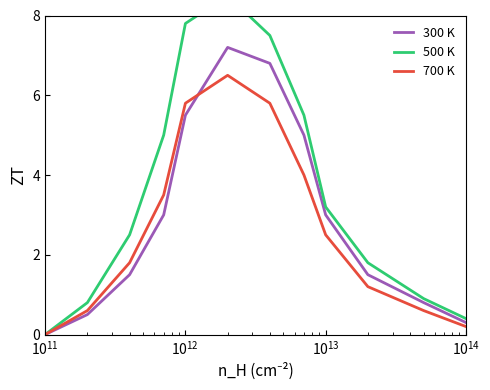

How many lines are shown in the chart?

3